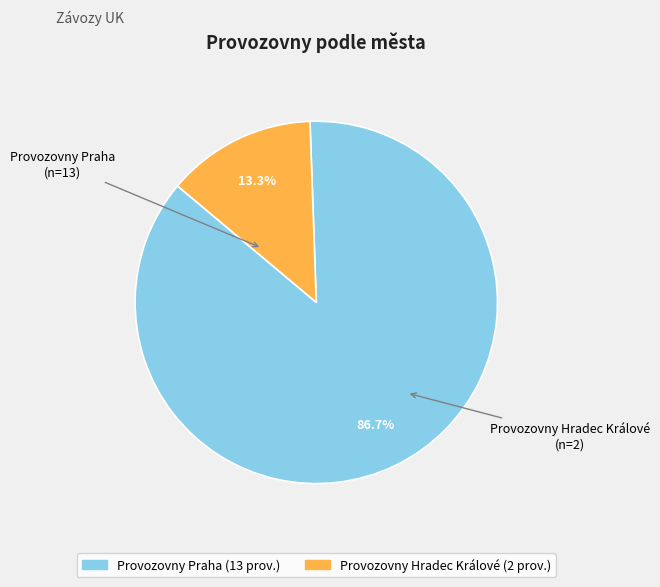

Between Provozovny Hradec Králové and Provozovny Praha, which is larger?

Provozovny Praha